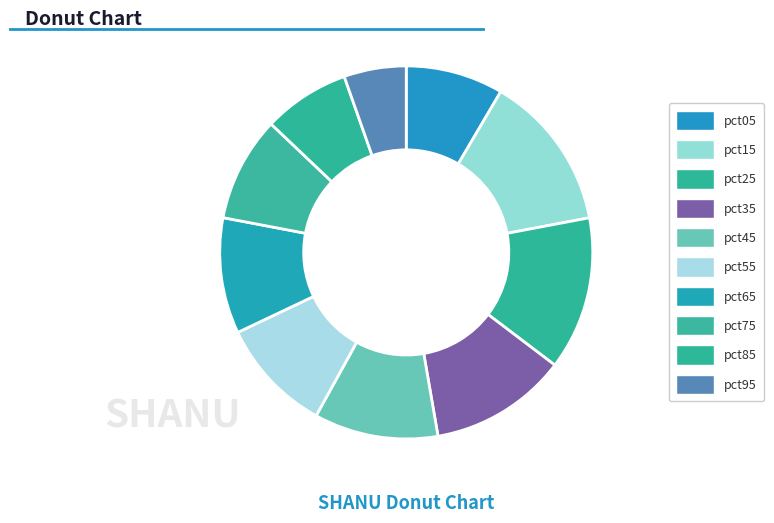

Between pct55 and pct45, which is larger?

pct45